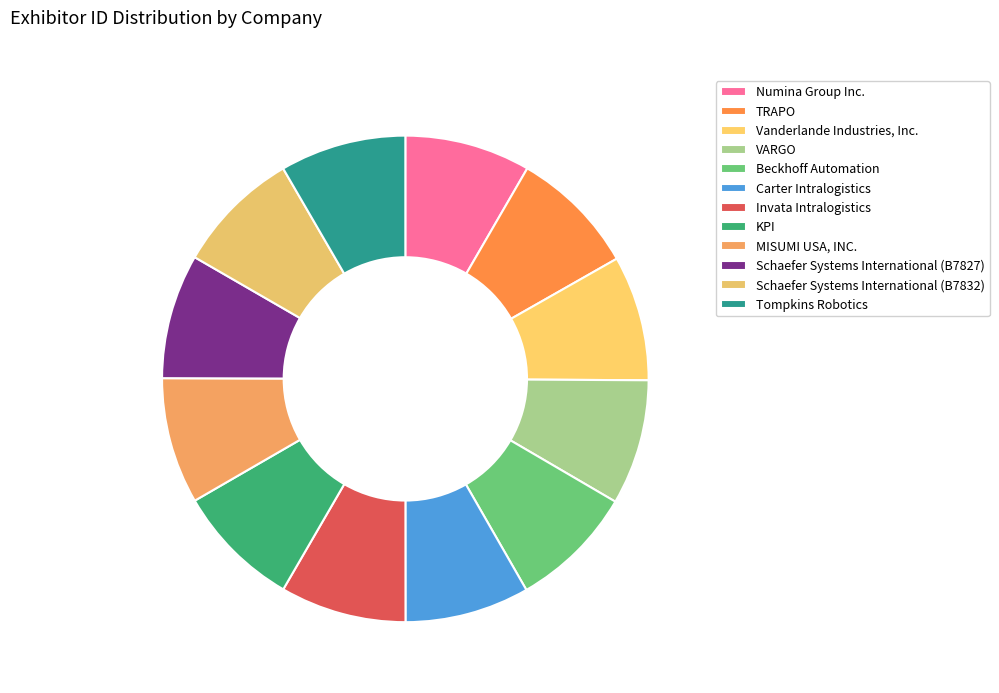

Does any single category account for the majority?

No